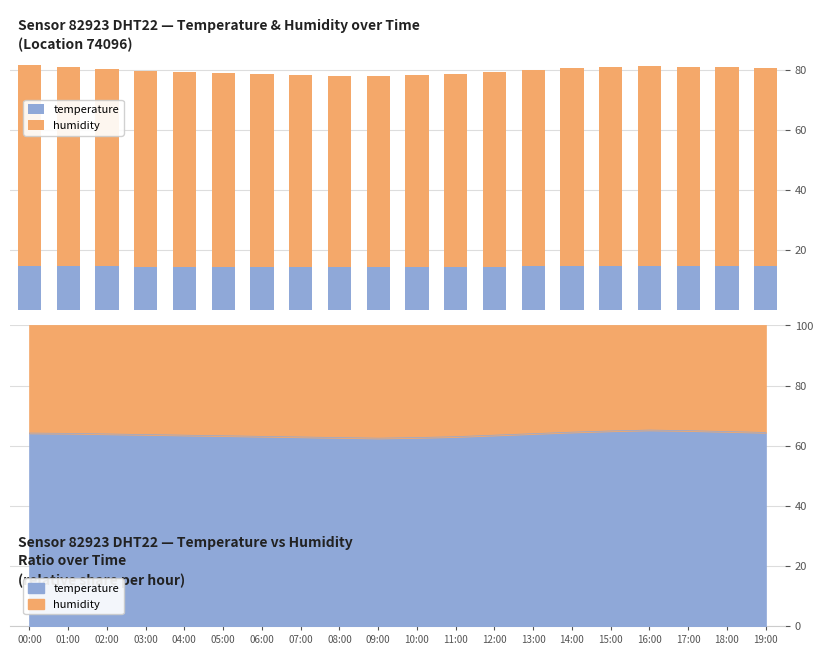

Where is temperature nearest to the value 14?

09:00